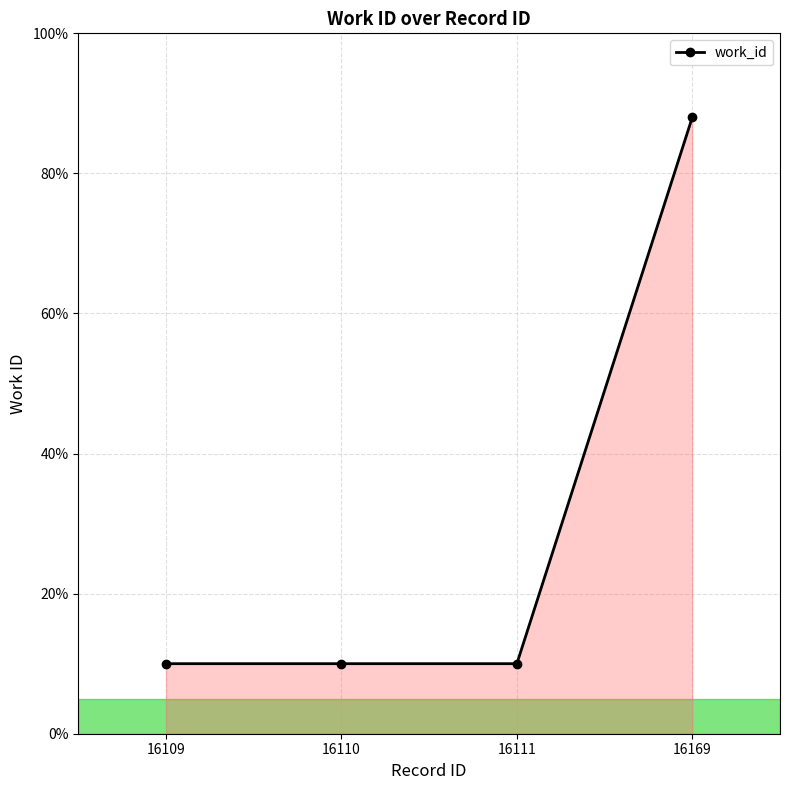

Which has a higher value, 16110 or 16169?

16169